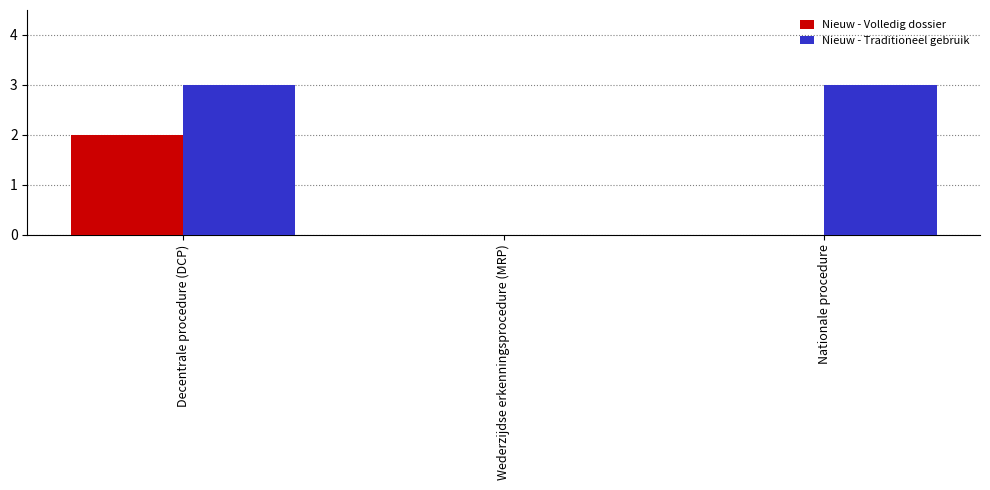

The value of Nieuw - Traditioneel gebruik at Decentrale procedure (DCP) is 1. True or false?

False